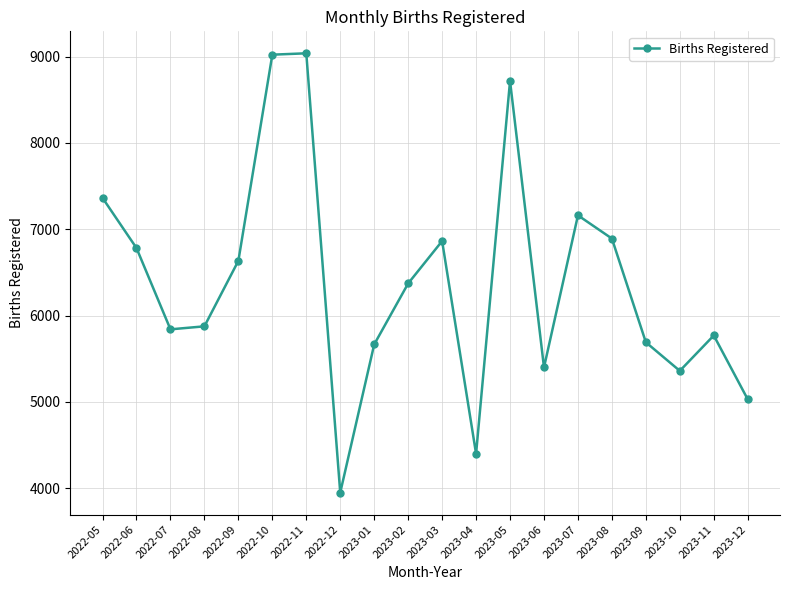

True or false: the data has more than 0 interior local peaks.

True